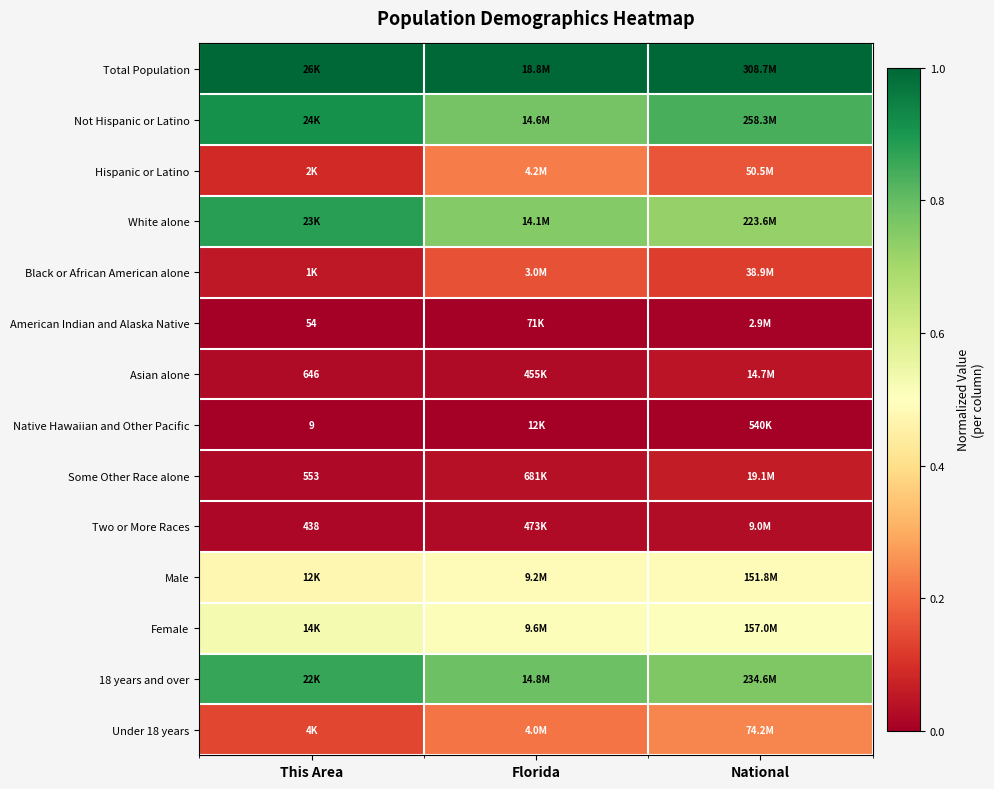

Rank the series at This Area from lowest to highest value.

Native Hawaiian and Other Pacific, American Indian and Alaska Native, Two or More Races, Some Other Race alone, Asian alone, Black or African American alone, Hispanic or Latino, Under 18 years, Male, Female, 18 years and over, White alone, Not Hispanic or Latino, Total Population